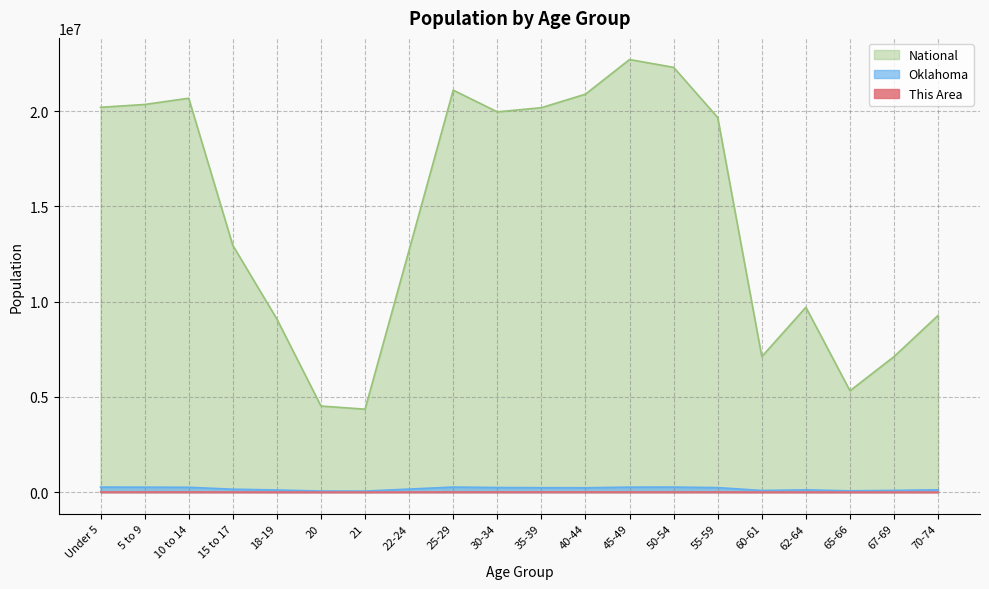

Where does the Oklahoma series first go above 228195?

Under 5